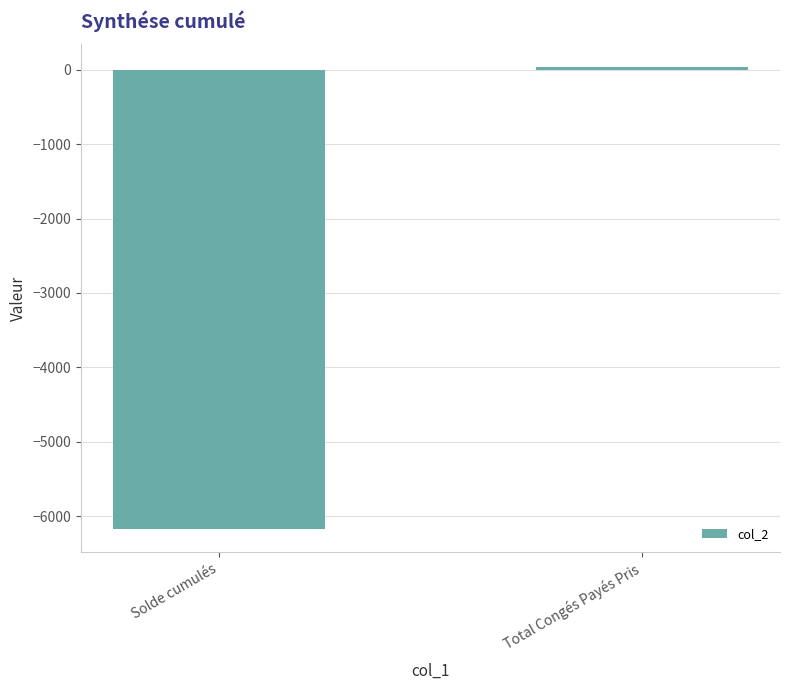

How many values are below 31?

1